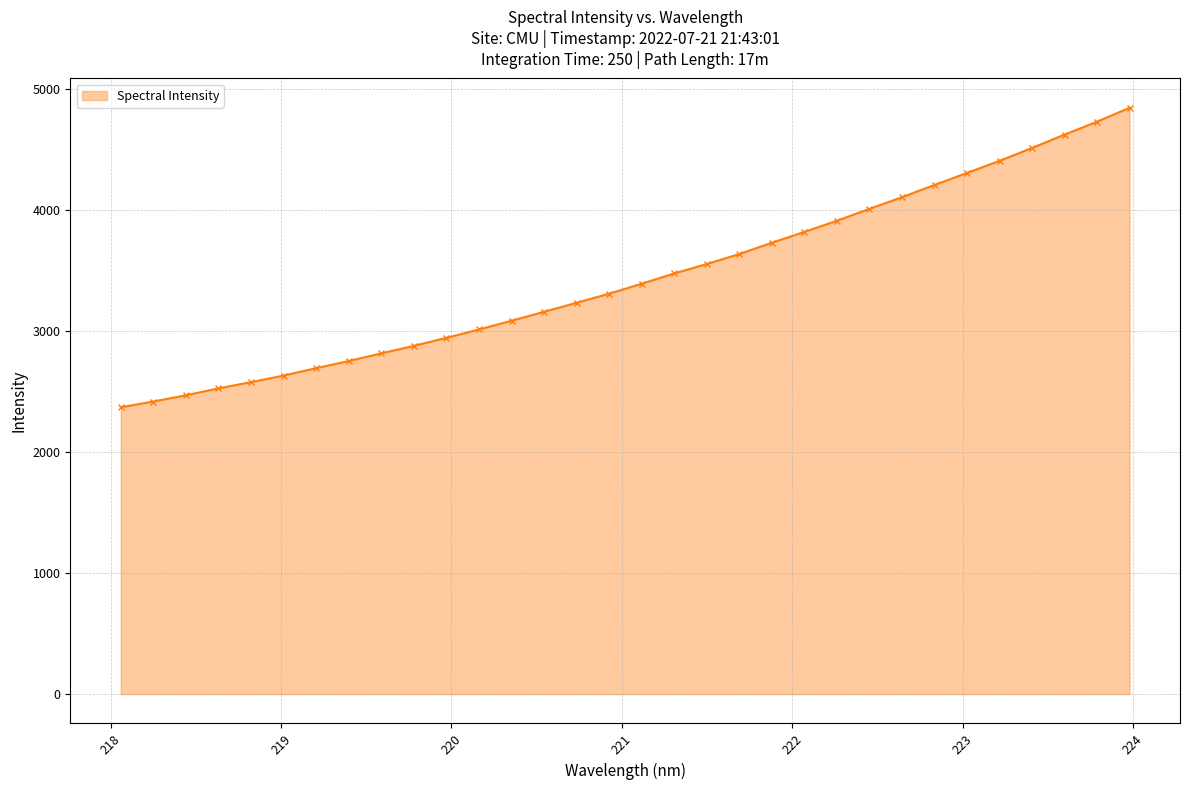

What is the value of the 19th point from the left?

3554.7